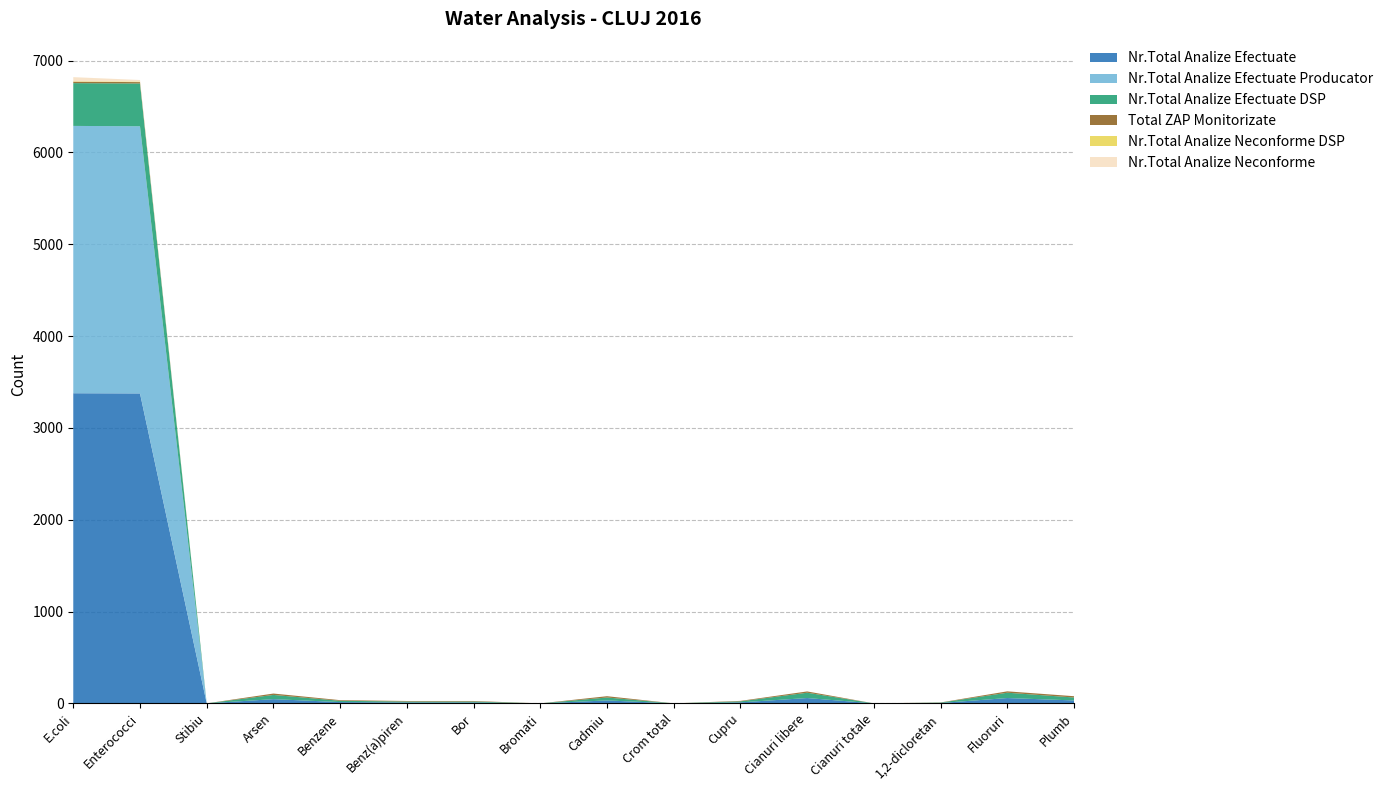

Reading right to left, extract all data points from this chart.

Nr.Total Analize Efectuate: 32	58	4	0	58	11	0	32	0	10	10	14	46	0	3375	3377
Nr.Total Analize Efectuate Producator: 0	0	0	0	0	0	0	0	0	0	0	0	0	0	2909	2911
Nr.Total Analize Efectuate DSP: 32	58	4	0	58	11	0	32	0	10	10	14	46	0	466	466
Total ZAP Monitorizate: 14	15	2	0	14	5	0	14	0	6	6	7	15	0	15	15
Nr.Total Analize Neconforme DSP: 0	0	0	0	0	0	0	0	0	0	0	0	0	0	6	5
Nr.Total Analize Neconforme: 0	0	0	0	0	0	0	0	0	0	0	0	0	0	17	45